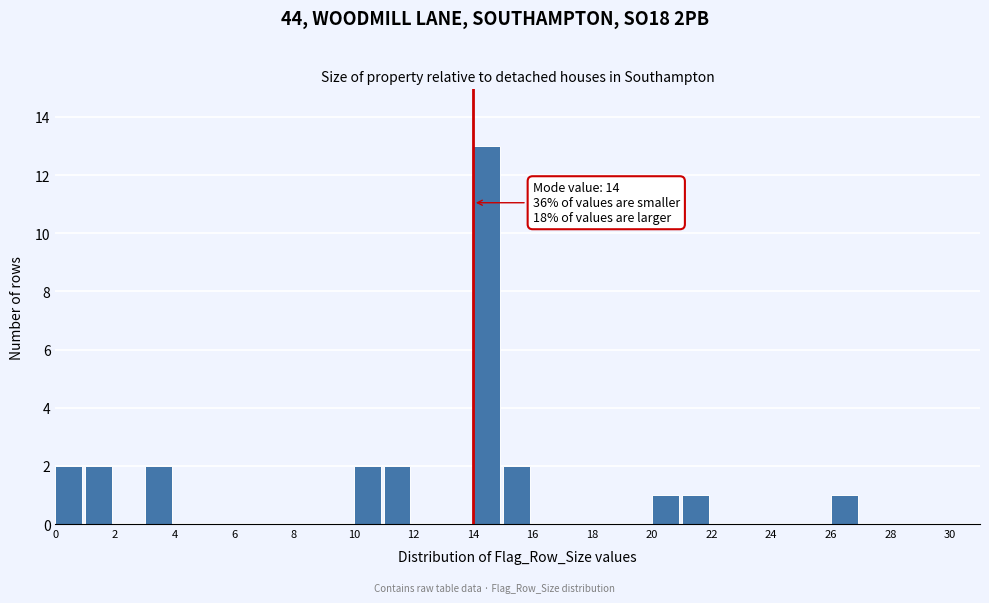

Which range on the x-axis has the tallest bar?

14 to 15